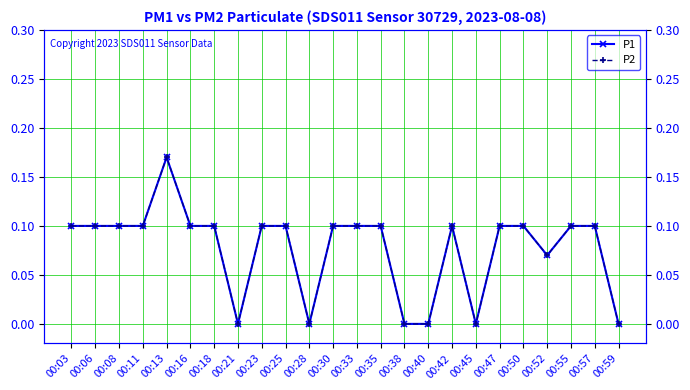

How many lines are shown in the chart?

2